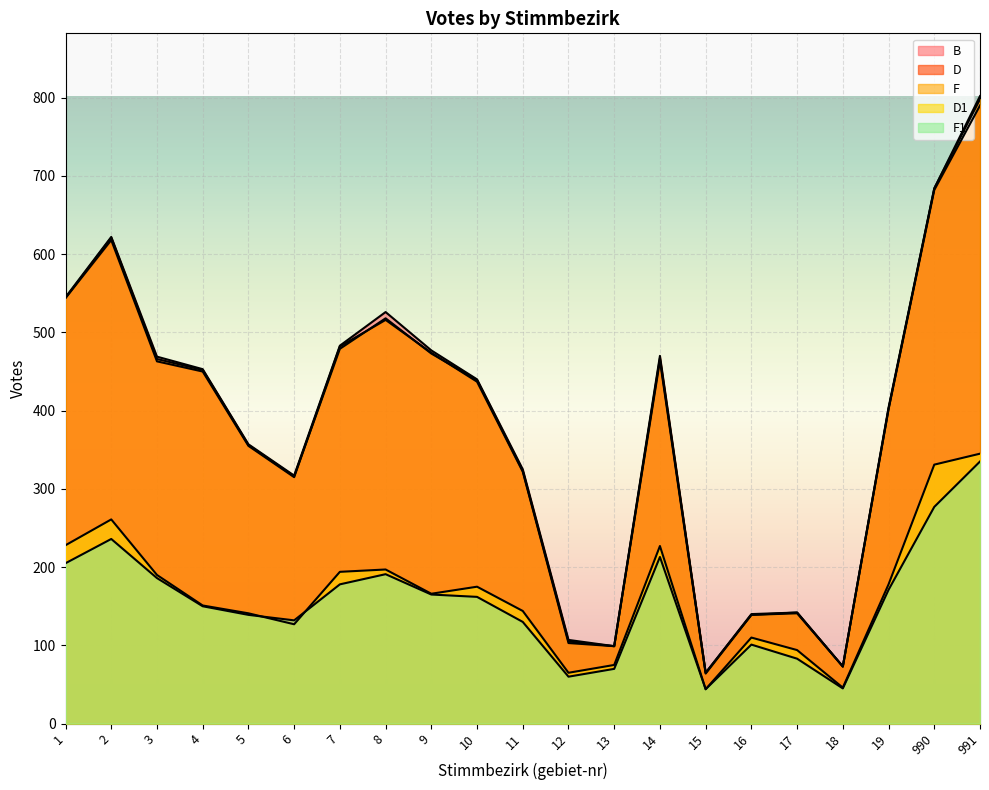

List the labels in order of F value, largest first.

991, 990, 2, 1, 8, 7, 9, 14, 3, 4, 10, 19, 5, 11, 6, 17, 16, 12, 13, 18, 15